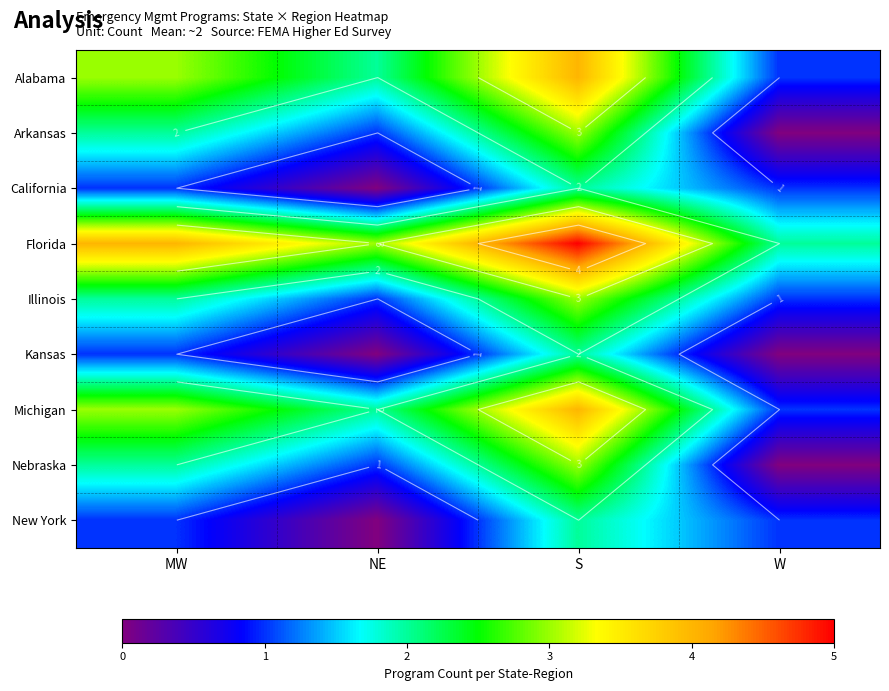

Rank the series at W from lowest to highest value.

Arkansas, Kansas, Nebraska, Alabama, California, Illinois, Michigan, New York, Florida